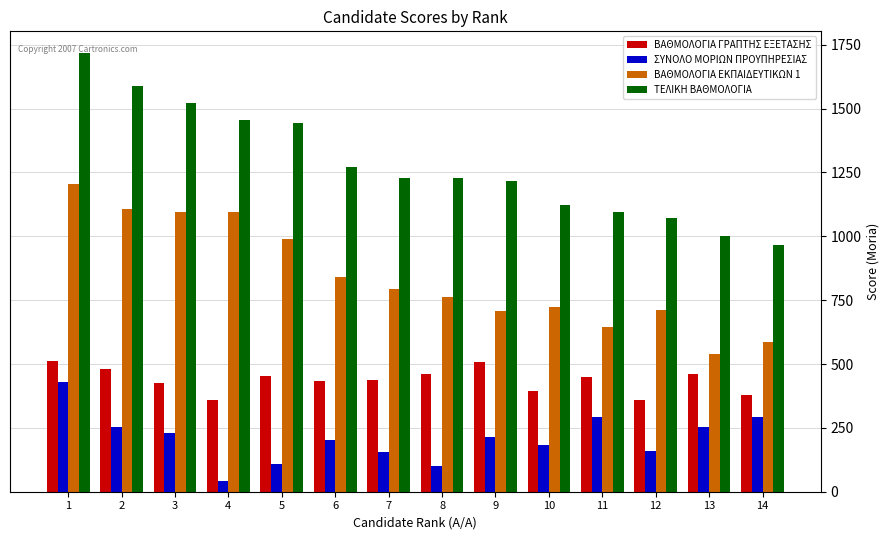

At which category is the sum across all series the highest?

1